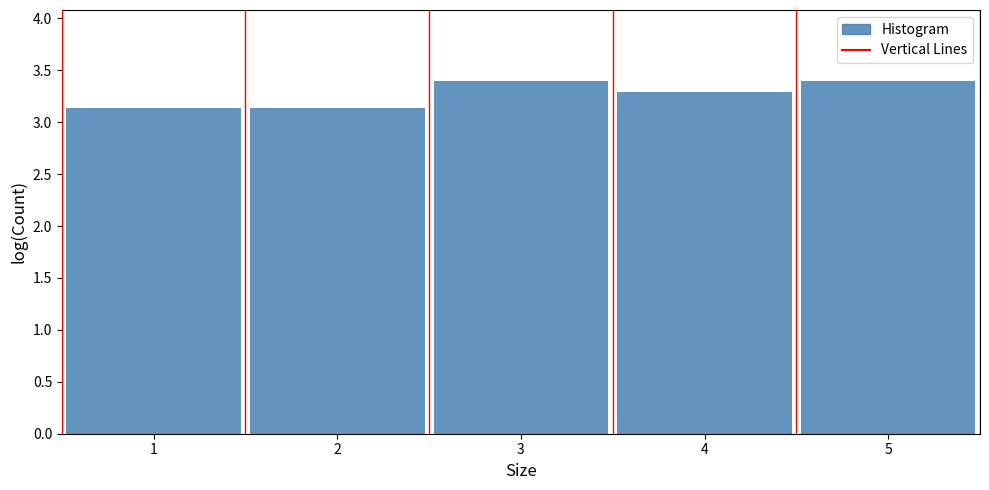

How tall is the bar that spans 0.5 to 1.5 on the x-axis? The values are not printed on the chart, so give them approximately, as read against the axis.

3.15